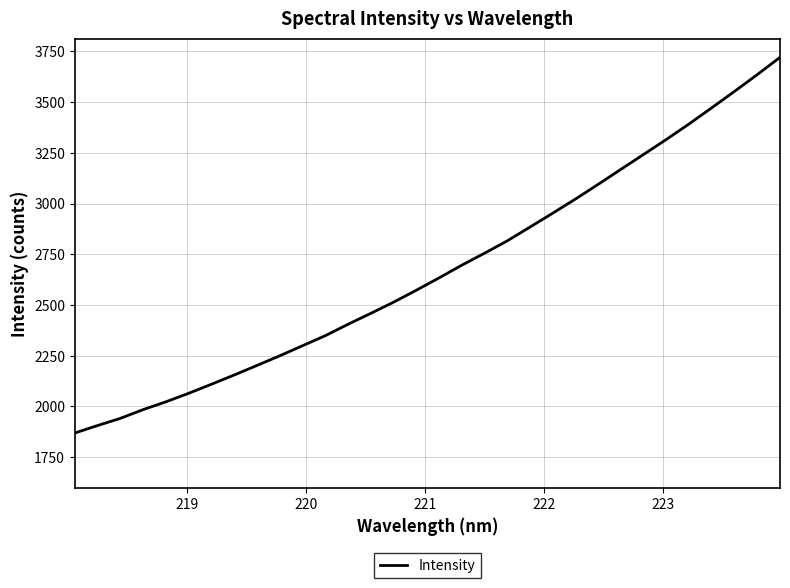

What is the smallest value displayed?

1869.0